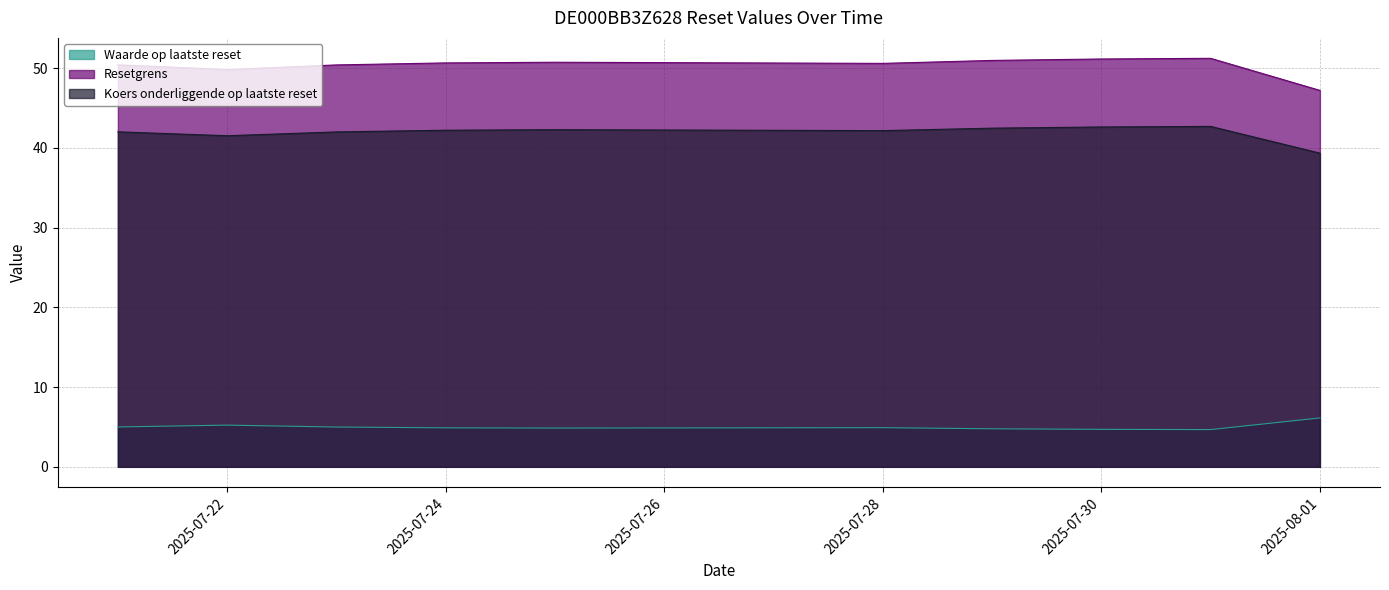

True or false: Resetgrens has a value of 79.0 at 2025-07-22.

False